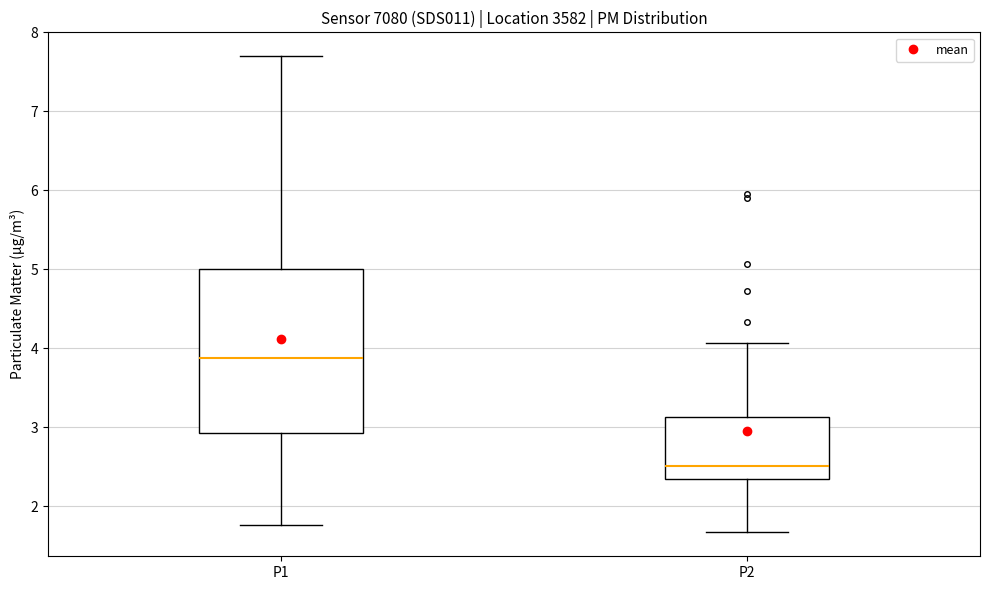

Reading left to right, transcribe this box plot: for each box, give where its median line is, the range the box spans, and where its two whiskers end, as read against the y-axis. The values are not printed on the chart, so give them approximately, as read against the axis.

P1: median 3.9, box 2.9 to 5.0, whiskers 1.8 to 7.7
P2: median 2.5, box 2.4 to 3.1, whiskers 1.7 to 4.1